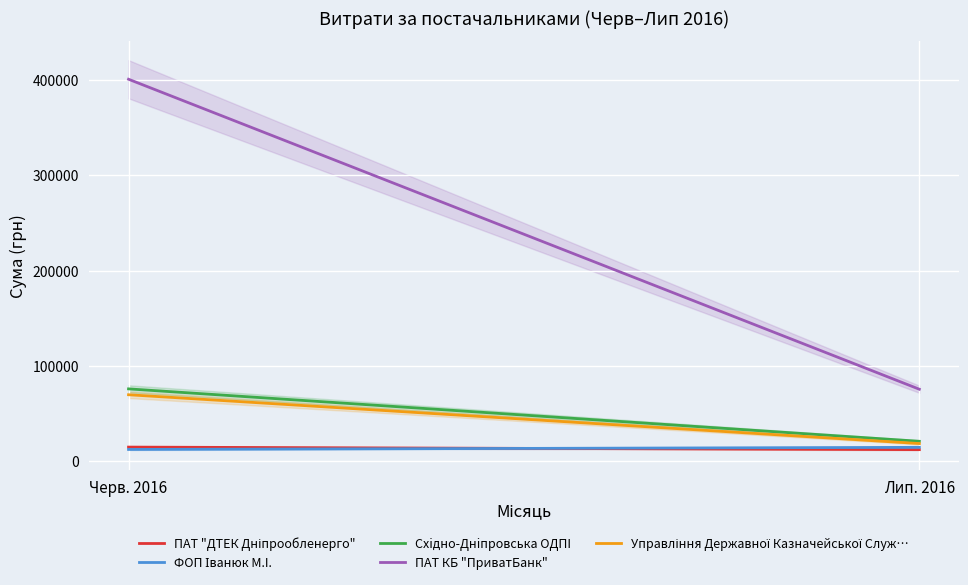

What are all the series names shown in the legend?

ПАТ "ДТЕК Дніпрообленерго", ФОП Іванюк М.I., Схiдно-Днiпровська ОДПI, ПАТ КБ "ПриватБанк", Управління Державної Казначейської Служ…